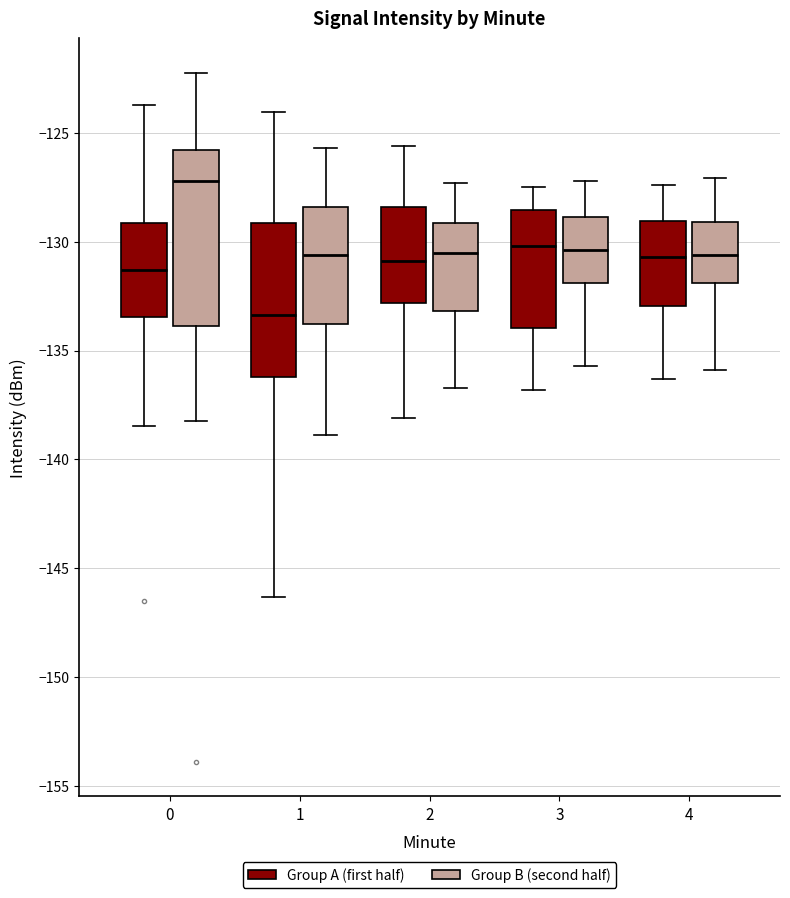

Reading left to right, read every box against the y-axis: the position of its median line, the range the box covers, and the ends of its whiskers. The values are not printed on the chart, so give them approximately, as read against the axis.

0 (Group A (first half)): median -131.5, box -133.5 to -129.0, whiskers -138.5 to -123.5
0 (Group B (second half)): median -127.0, box -134.0 to -126.0, whiskers -138.0 to -122.5
1 (Group A (first half)): median -133.5, box -136.0 to -129.0, whiskers -146.5 to -124.0
1 (Group B (second half)): median -130.5, box -134.0 to -128.5, whiskers -139.0 to -125.5
2 (Group A (first half)): median -131.0, box -133.0 to -128.5, whiskers -138.0 to -125.5
2 (Group B (second half)): median -130.5, box -133.0 to -129.0, whiskers -136.5 to -127.5
3 (Group A (first half)): median -130.0, box -134.0 to -128.5, whiskers -137.0 to -127.5
3 (Group B (second half)): median -130.5, box -132.0 to -129.0, whiskers -135.5 to -127.0
4 (Group A (first half)): median -130.5, box -133.0 to -129.0, whiskers -136.5 to -127.5
4 (Group B (second half)): median -130.5, box -132.0 to -129.0, whiskers -136.0 to -127.0